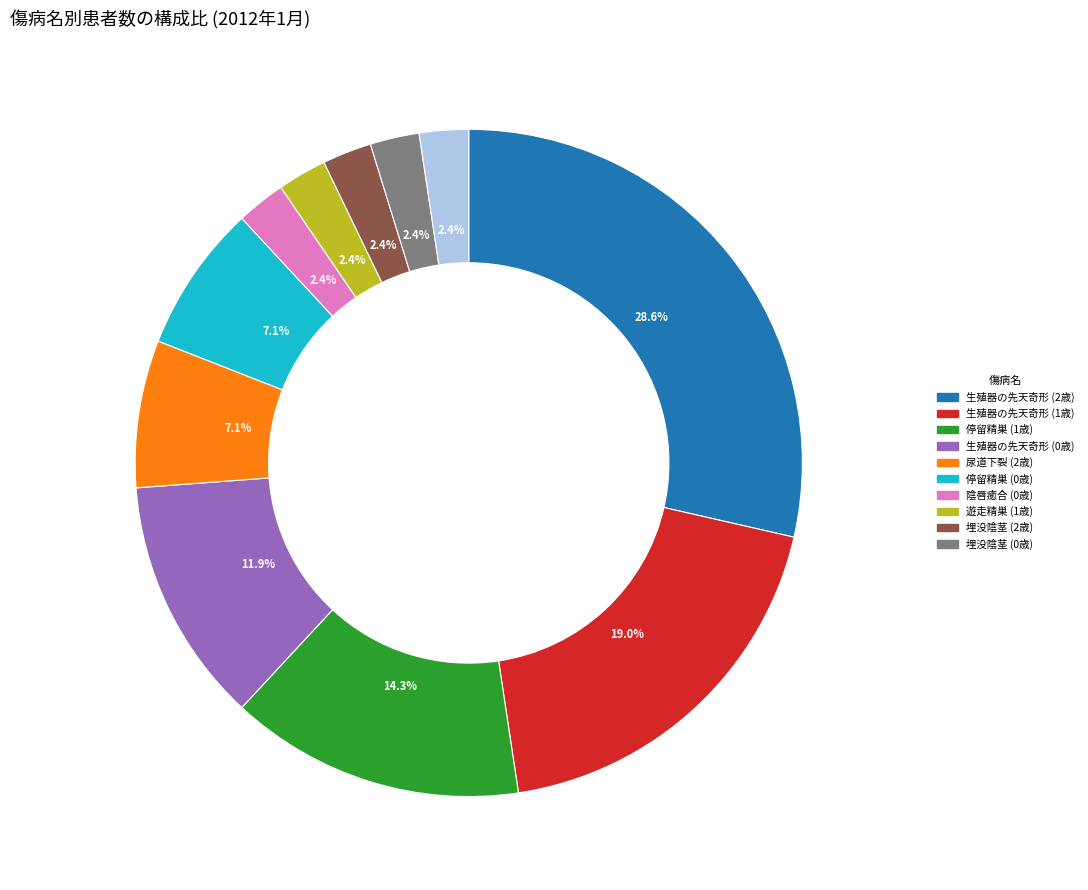

How many segments does this pie chart have?

11